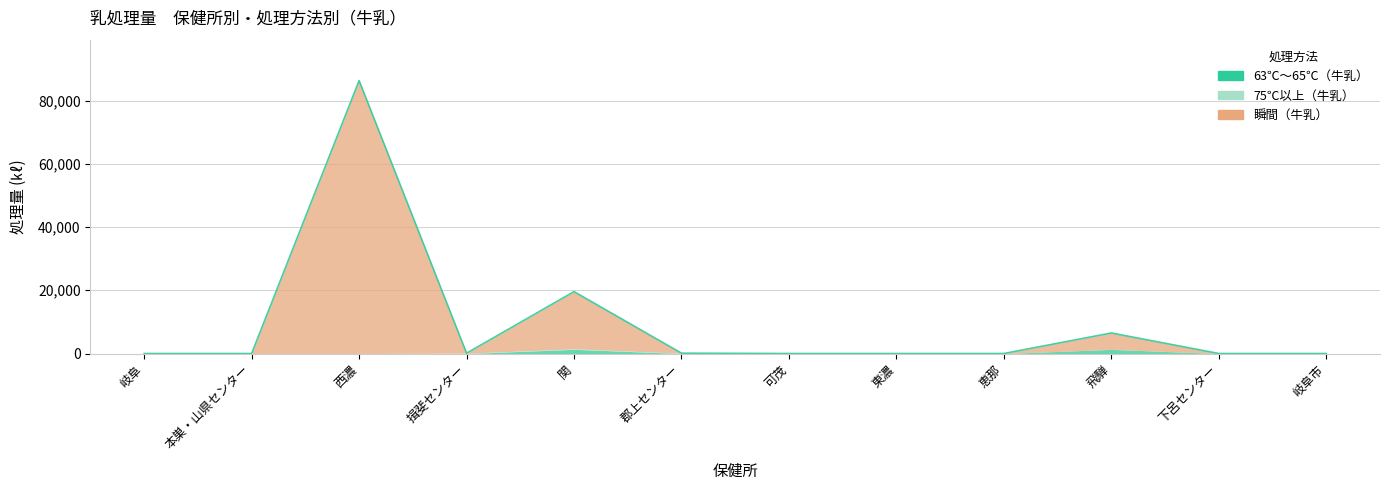

Which series has the widest spread of values?

瞬間（牛乳）